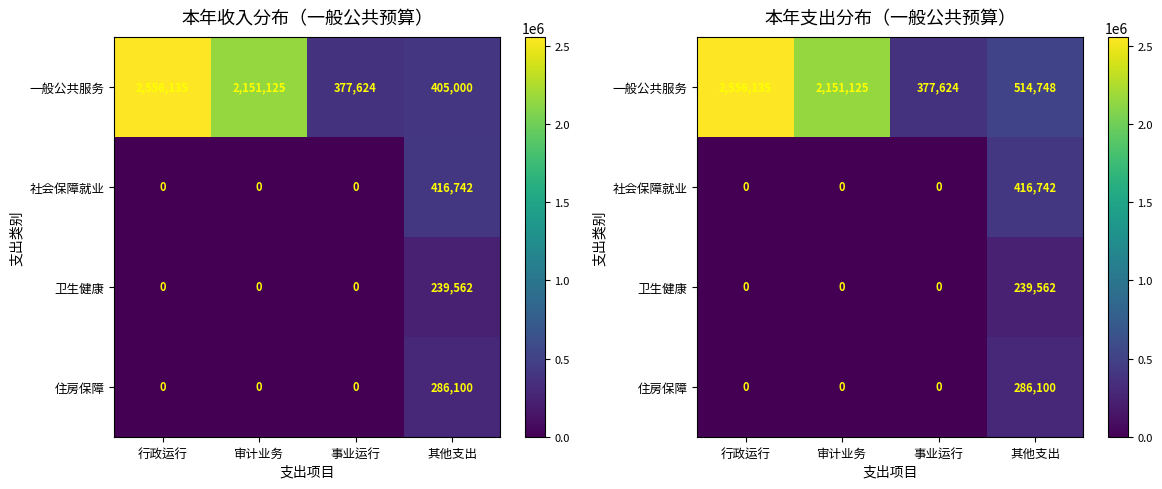

Between 其他支出 and 事业运行, which is larger?

其他支出